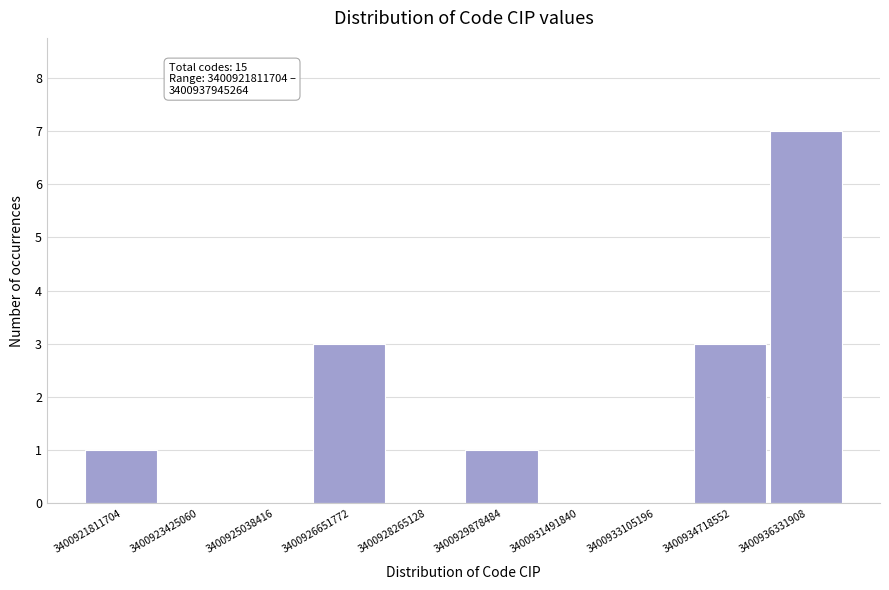

Reading left to right, extract all data points from this chart.

3400921811704=1	3400923425060=0	3400925038416=0	3400926651772=3	3400928265128=0	3400929878484=1	3400931491840=0	3400933105196=0	3400934718552=3	3400936331908=7